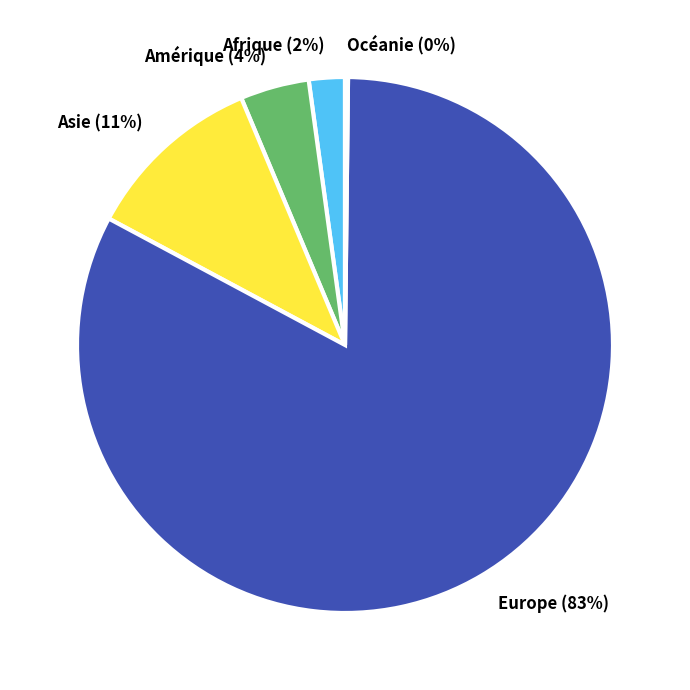

Does any single category account for the majority?

Yes